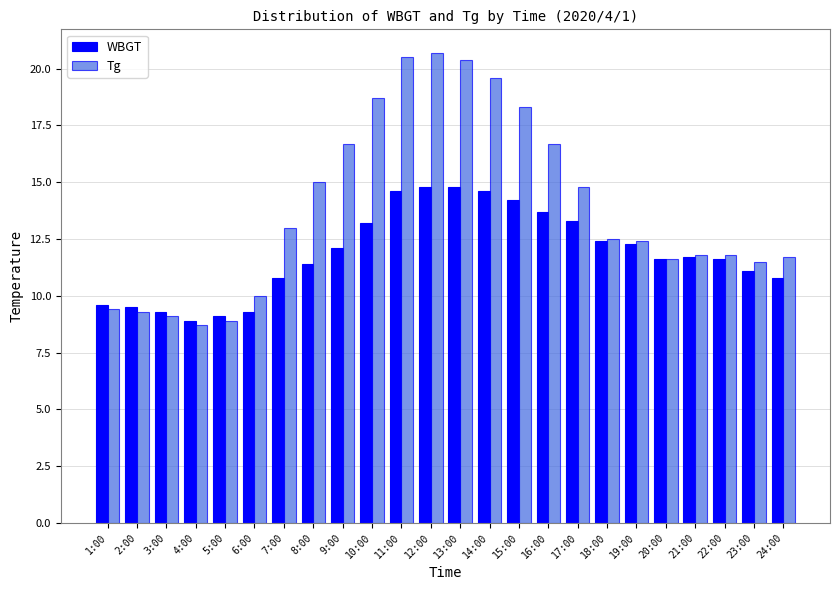

Are the bars grouped side by side (vs. stacked)?

Yes